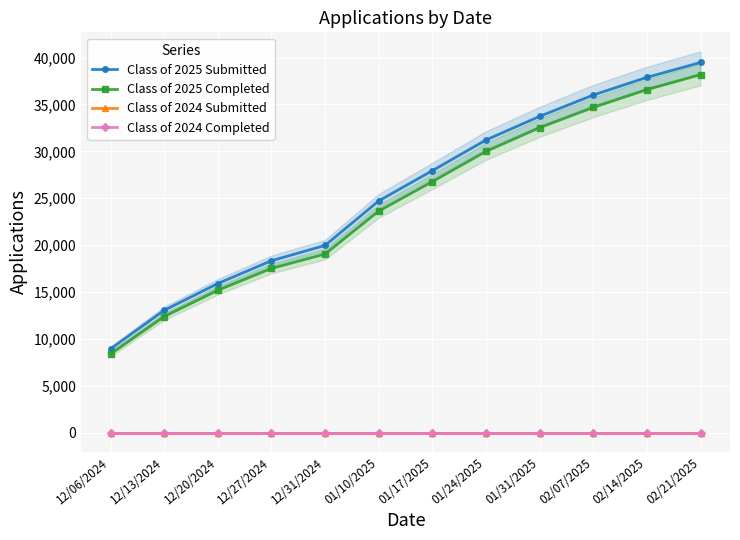

What is the value of the Class of 2025 Completed point at the 5th from the left?

19043